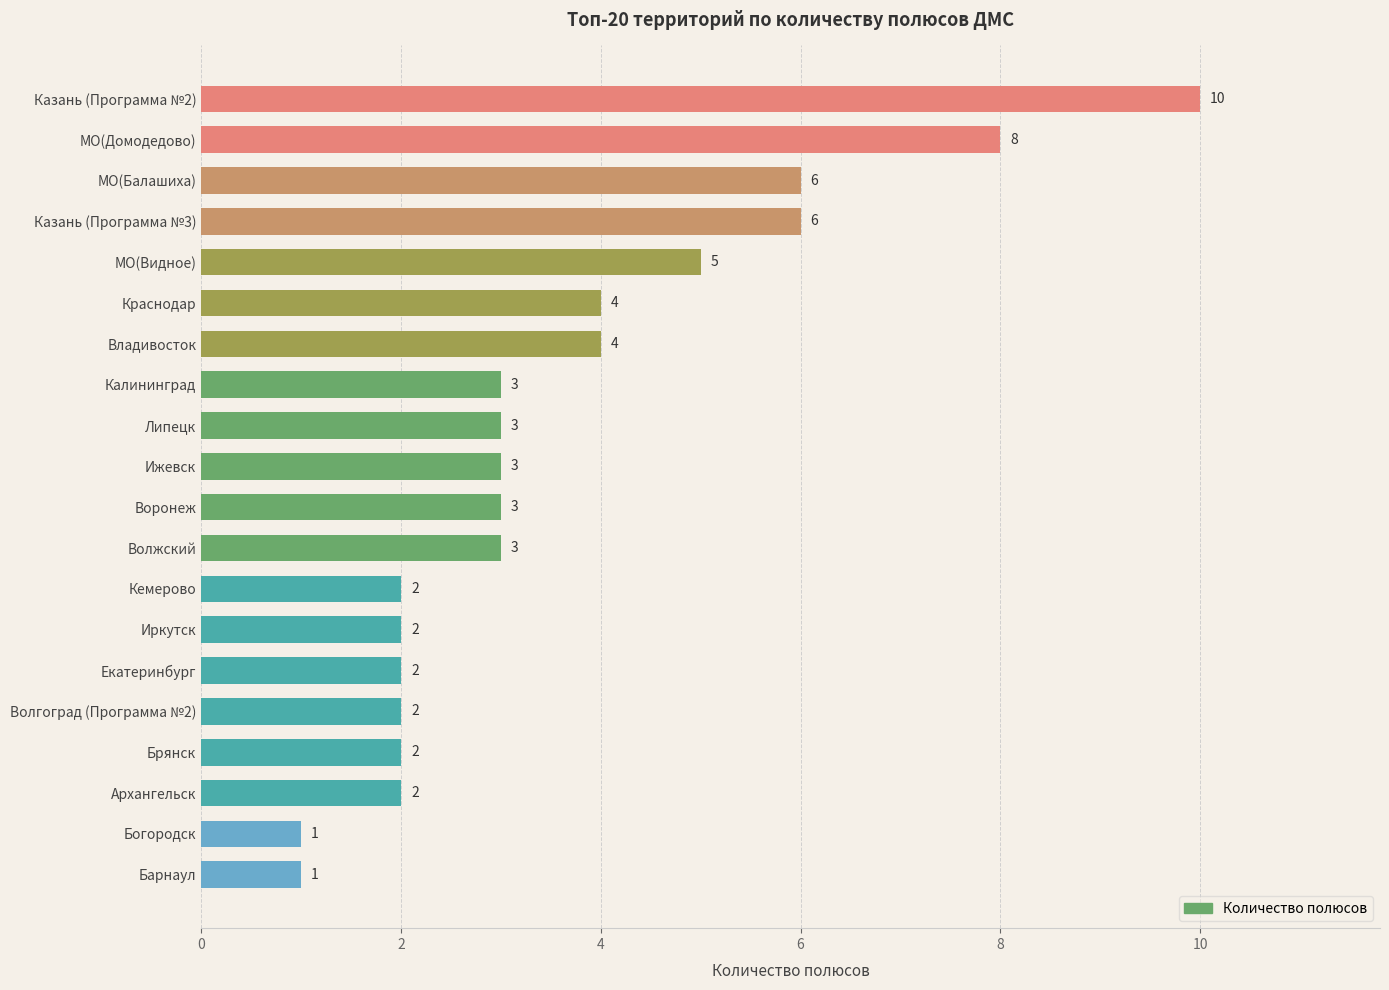

Where is the data nearest to the value 5?

МО(Видное)